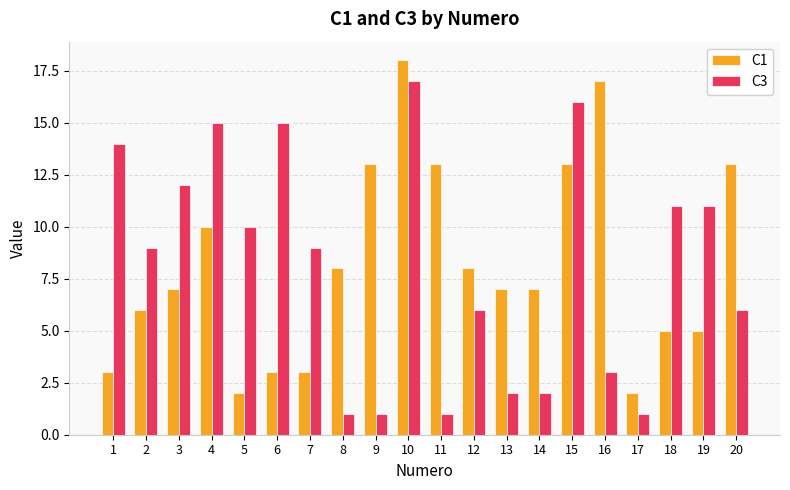

Which series changed the most between 2 and 10?

C1